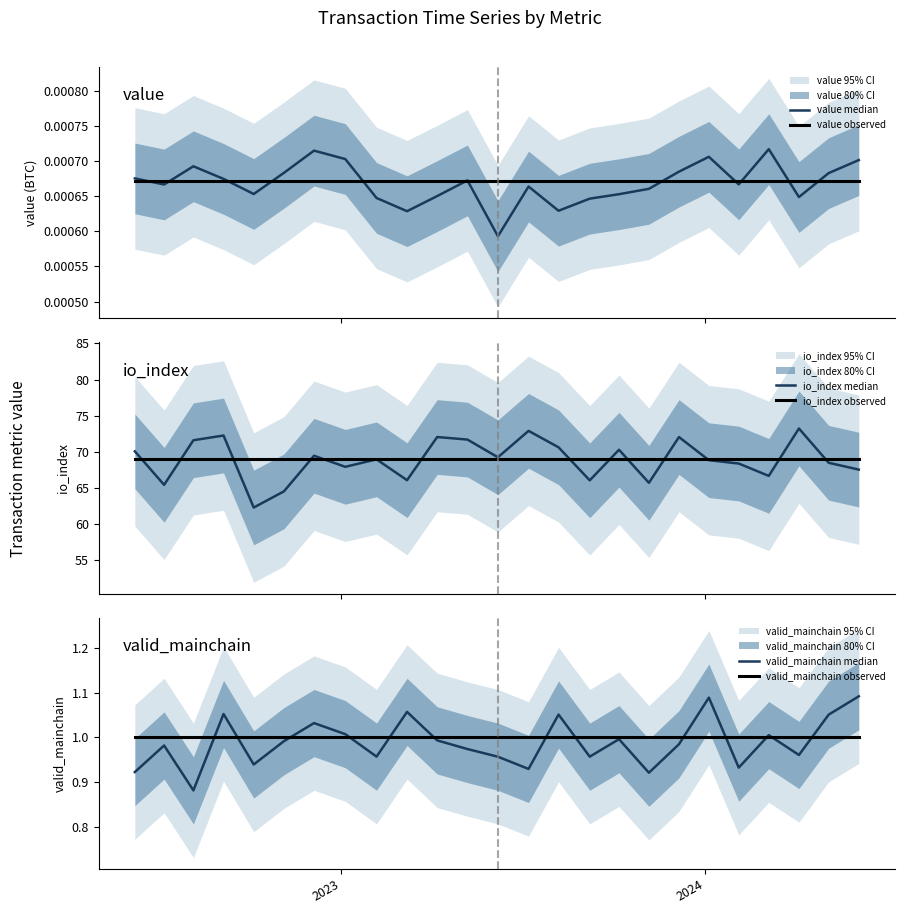

The value of value observed at 2024 is 0.0. True or false?

True